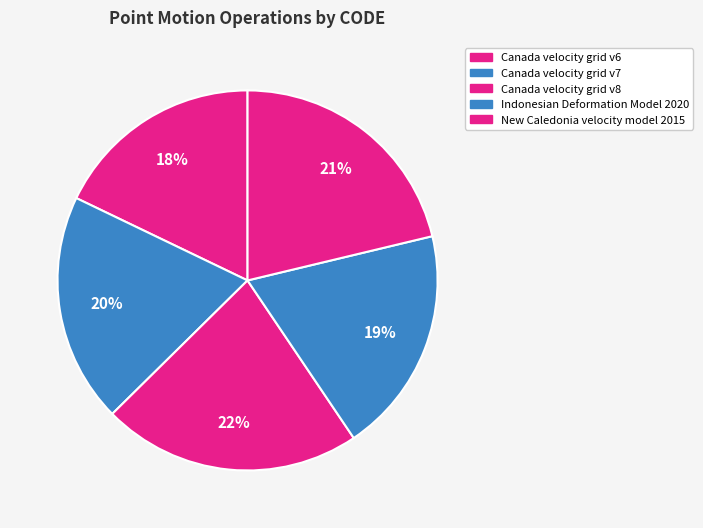

How many slices are in this pie chart?

5